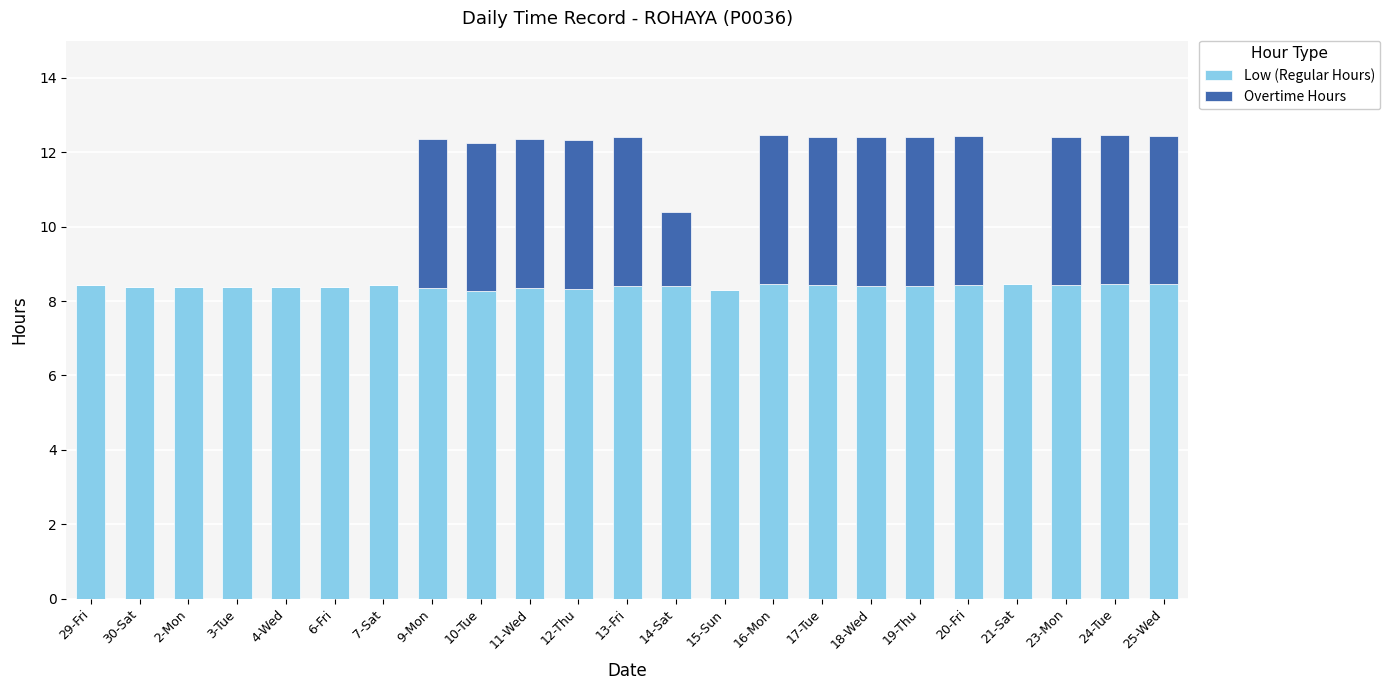

Count the Low (Regular Hours) values in the range 8 to 9.

23